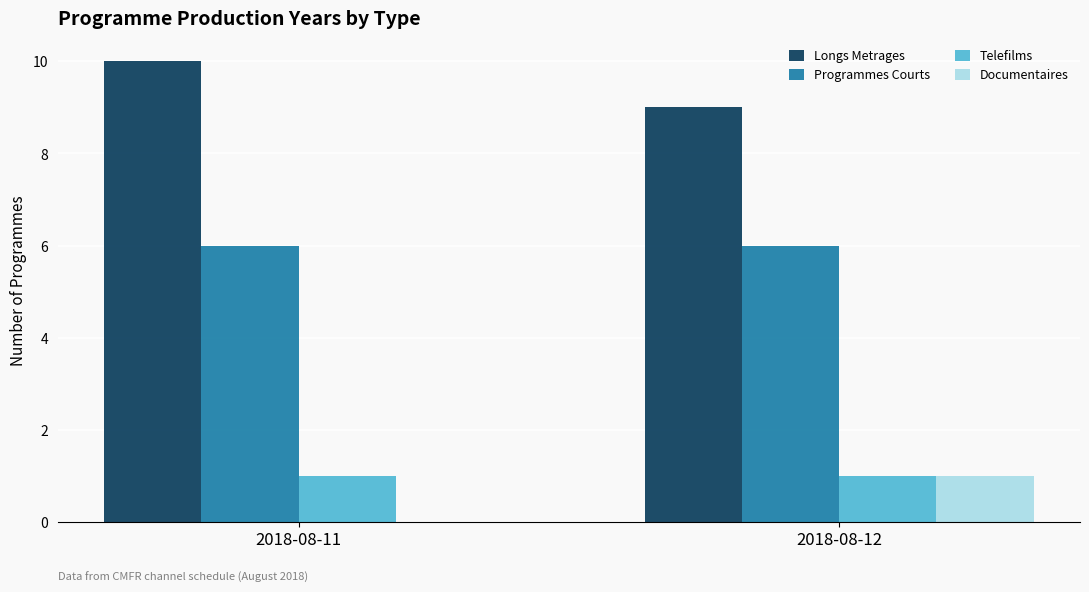

Count the number of data series in this chart.

4